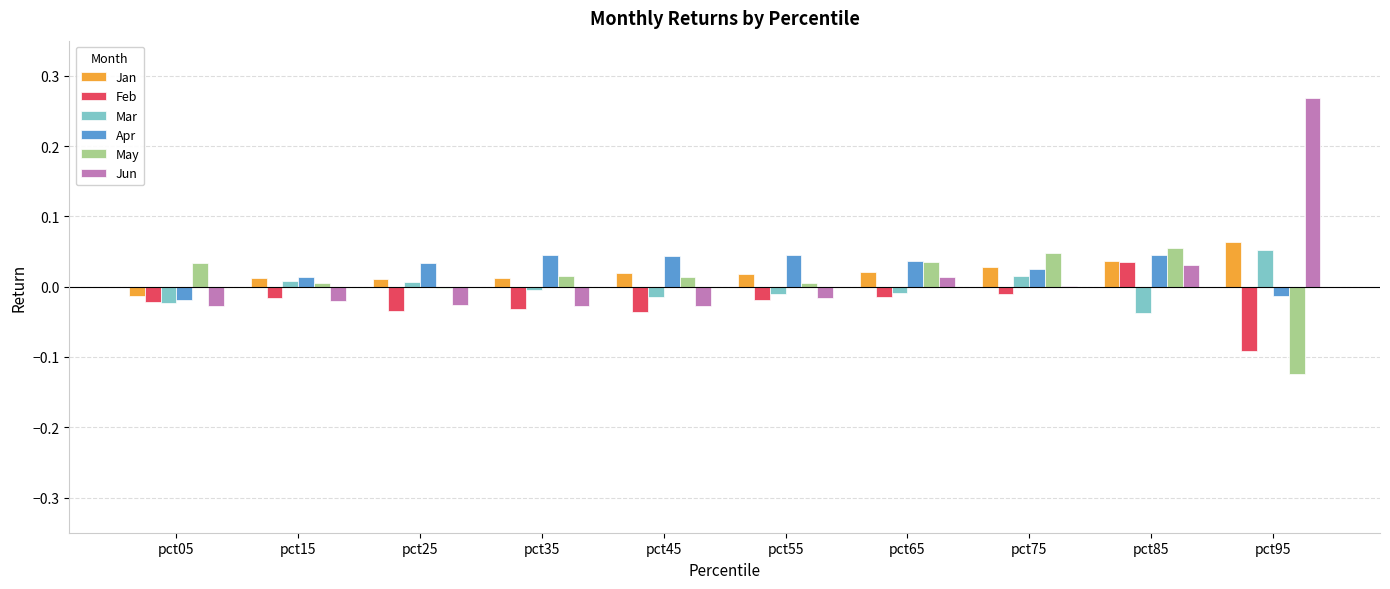

The value of Jun at pct75 is 0.0. True or false?

True